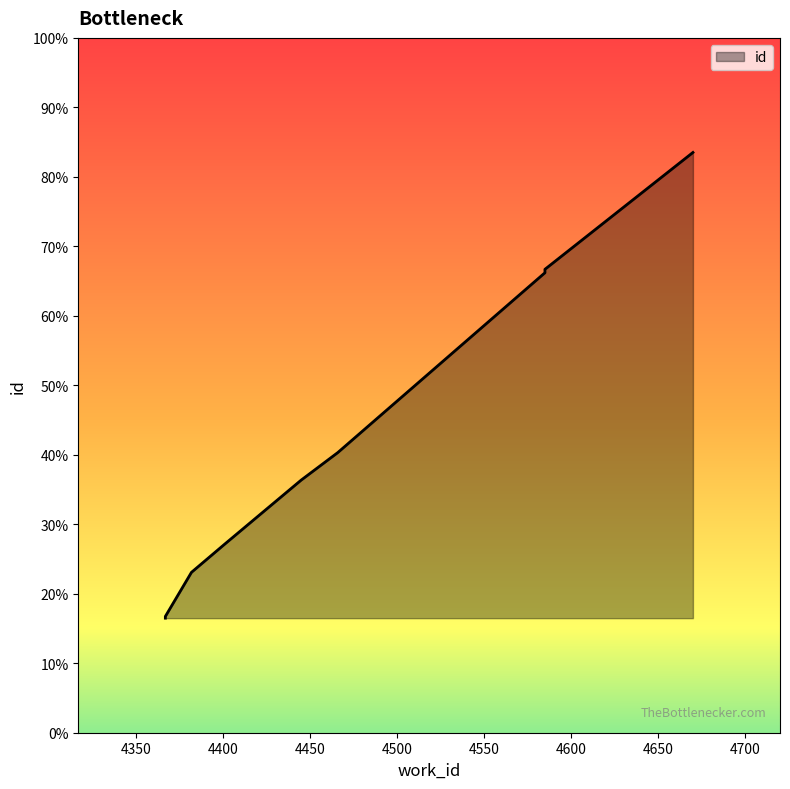

Does the chart display data point markers on the line(s)?

No